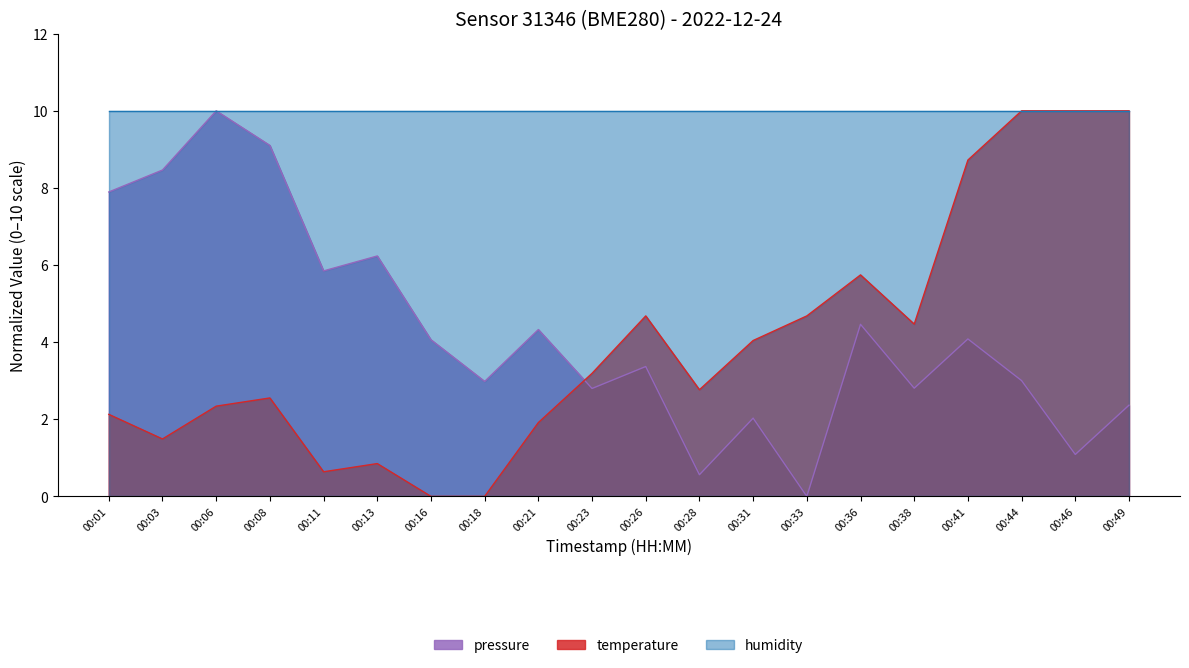

True or false: temperature has a value of 10.0 at 00:46.

True